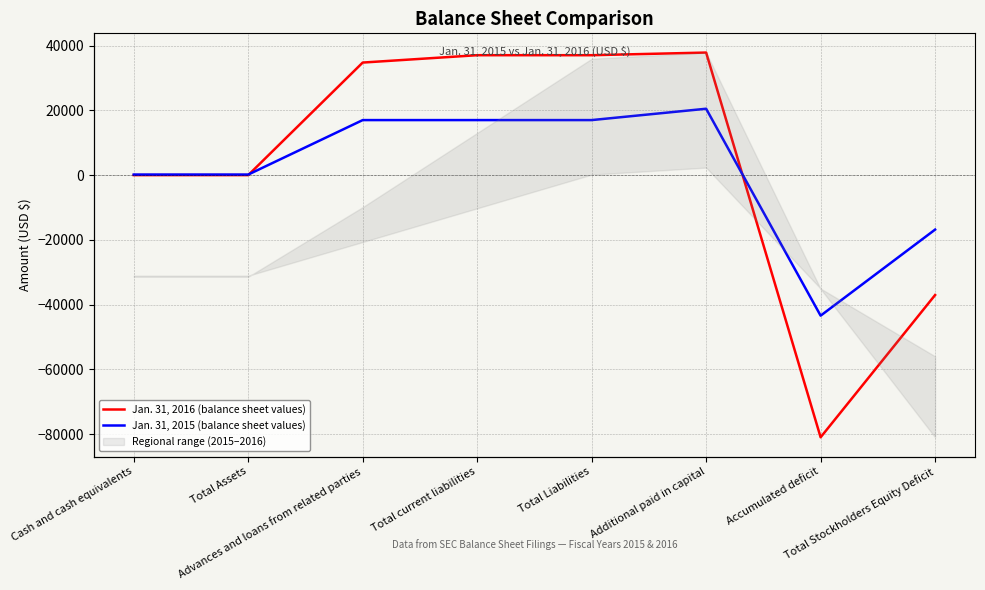

What is the sum of the Jan. 31, 2015 (balance sheet values) values at Total Liabilities and Total current liabilities?

33996